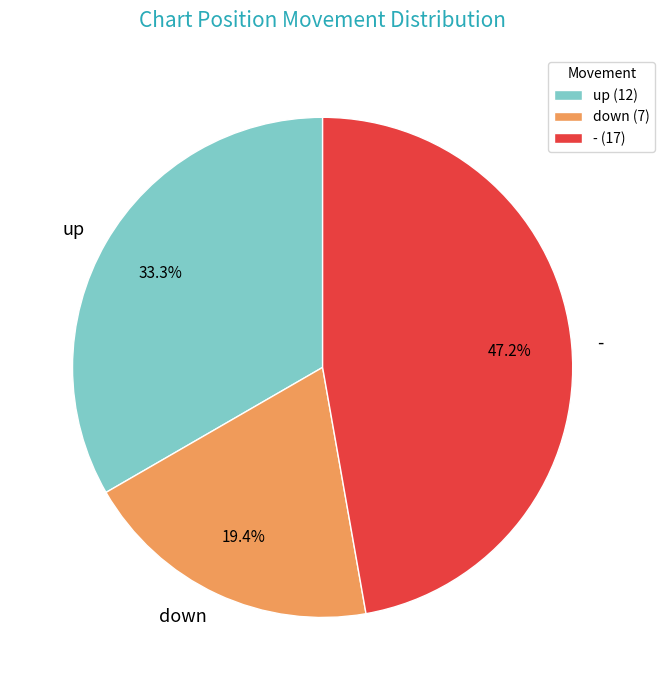

How much of the chart is everything except down?

80.6%